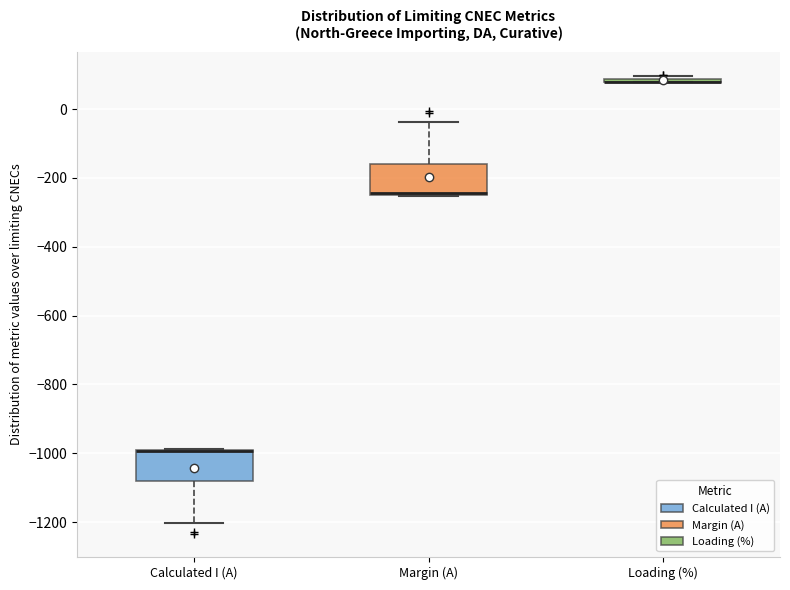

Where is the lower edge of the box for Calculated I (A) on the y-axis? The values are not printed on the chart, so give them approximately, as read against the axis.

-1080